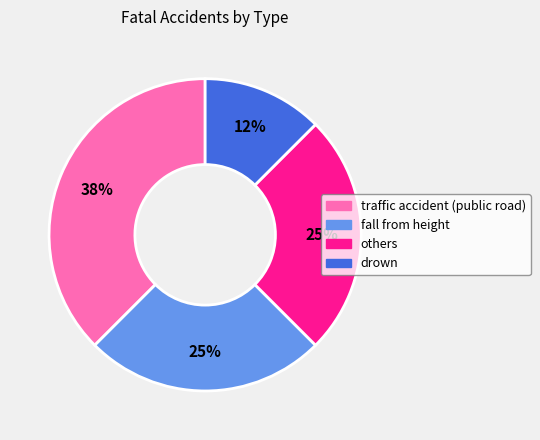

To the nearest percent, what is the average slice percentage?

25%